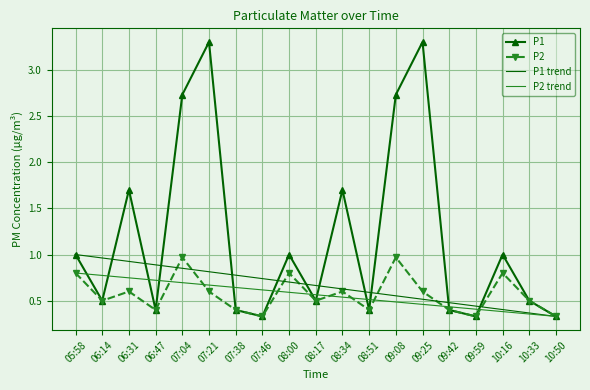

How many interior local peaks does the P2 series have?

6